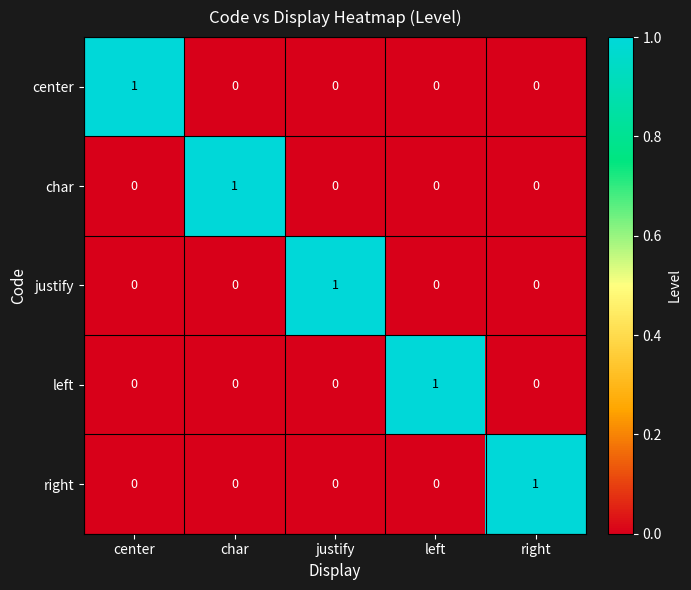

Count the right values in the range 0 to 1.

5